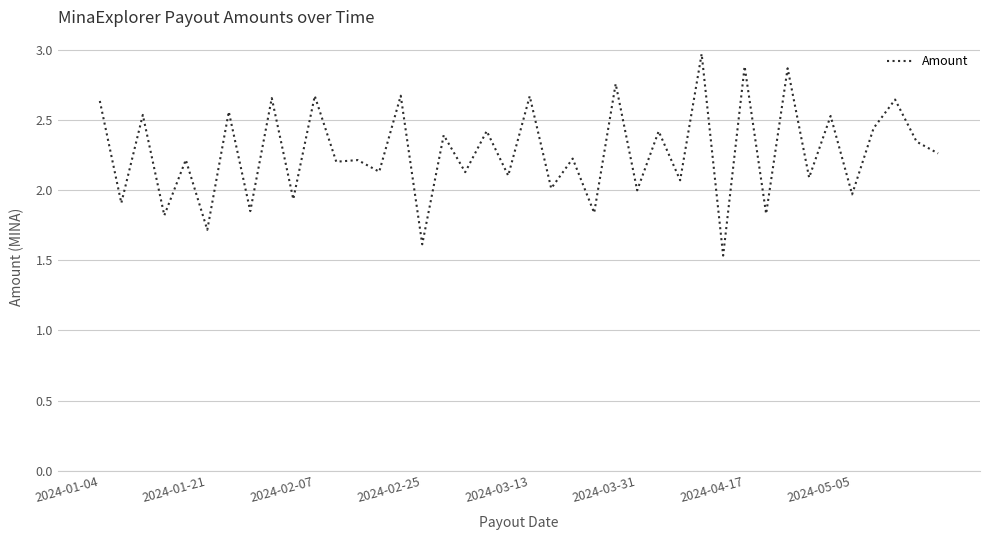

Is it true that the value at 2024-04-17 is 4.6?

False